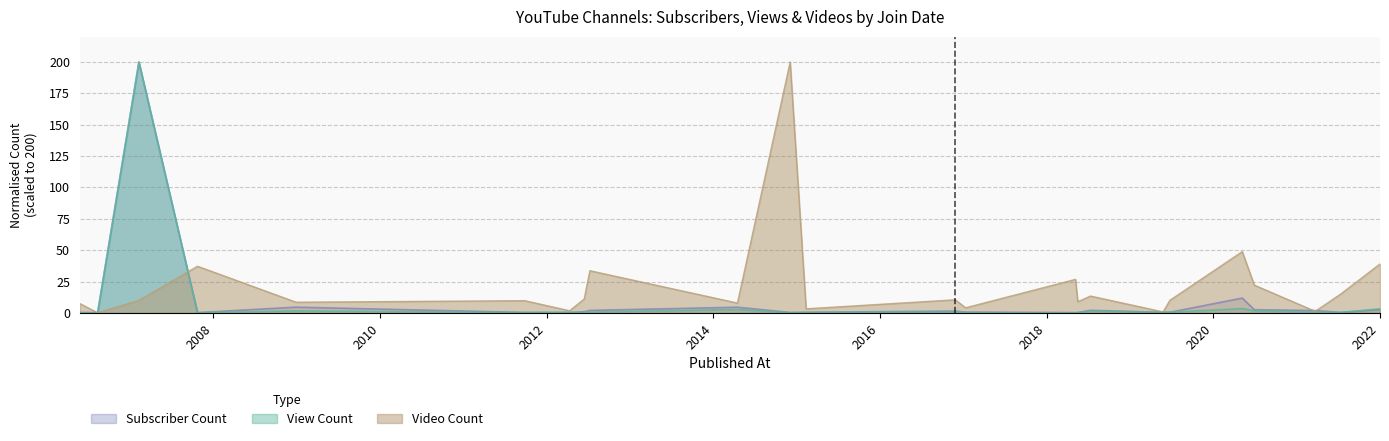

Which series has the largest range (max minus min)?

View Count